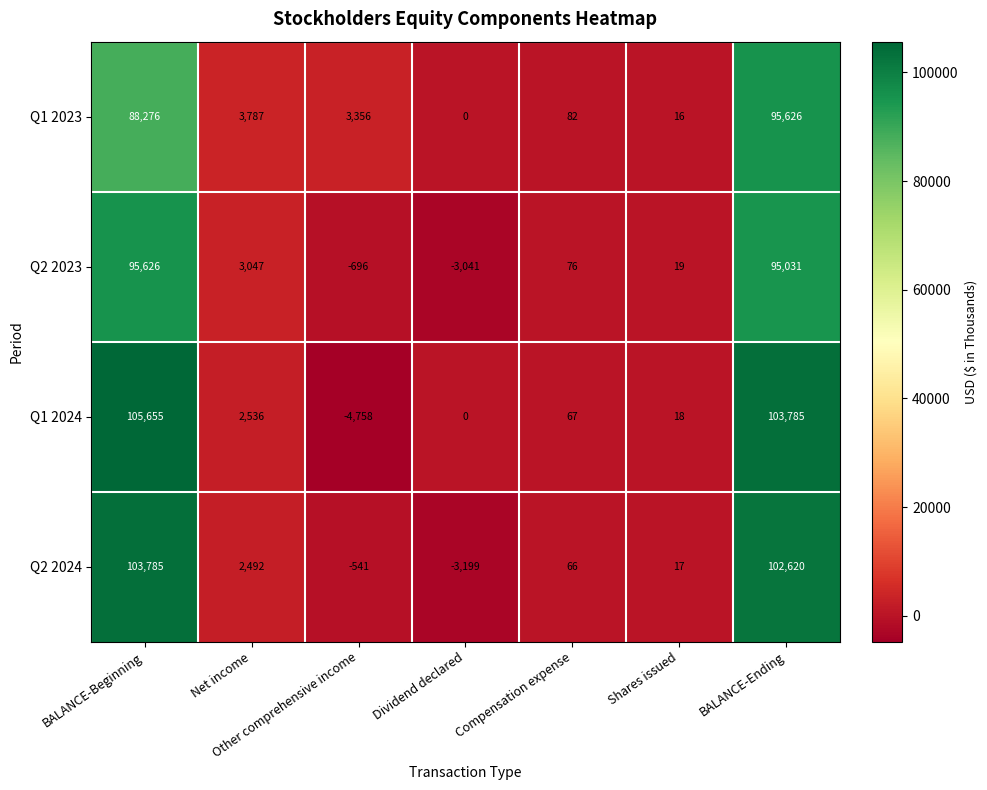

At BALANCE-Beginning, list the series in order from smallest to largest.

Q1 2023, Q2 2023, Q2 2024, Q1 2024